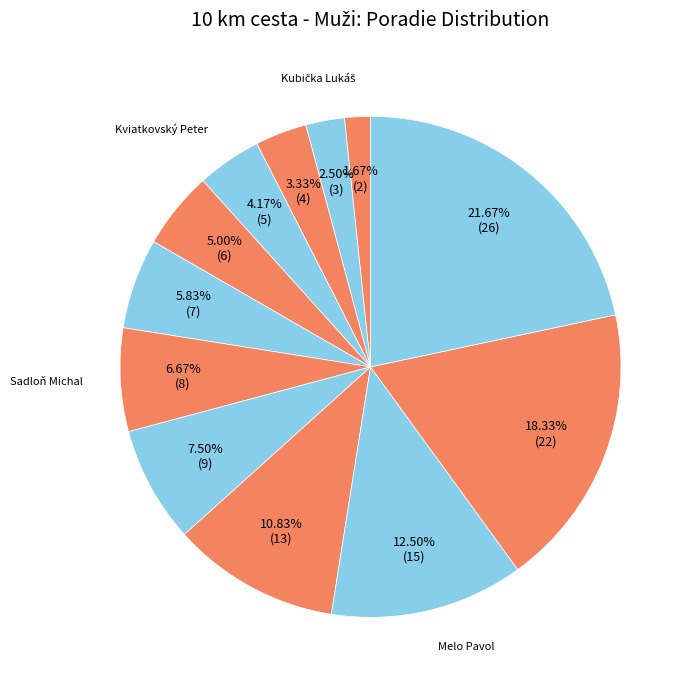

To the nearest percent, what is the difference between the largest and smallest slice percentages?

20%